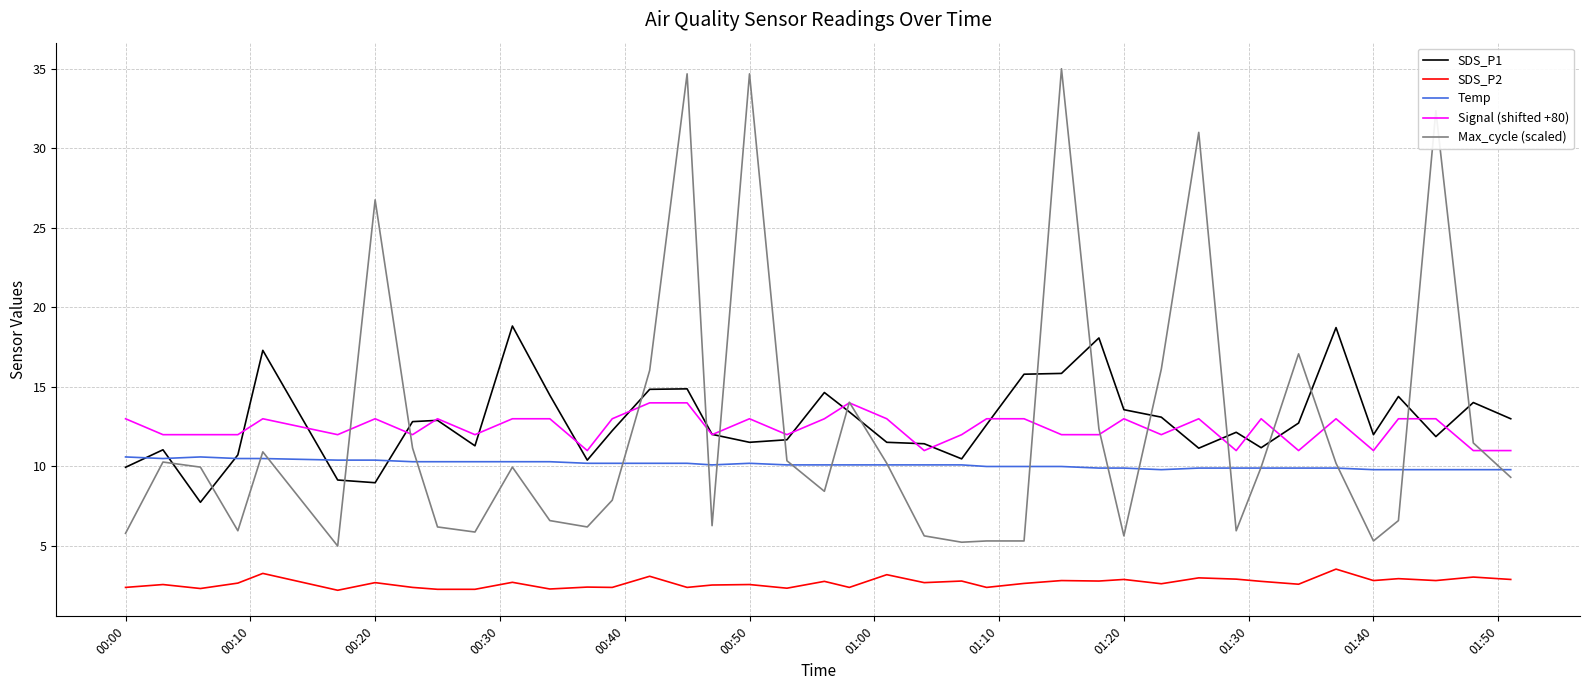

True or false: SDS_P1 and SDS_P2 intersect in this chart.

False